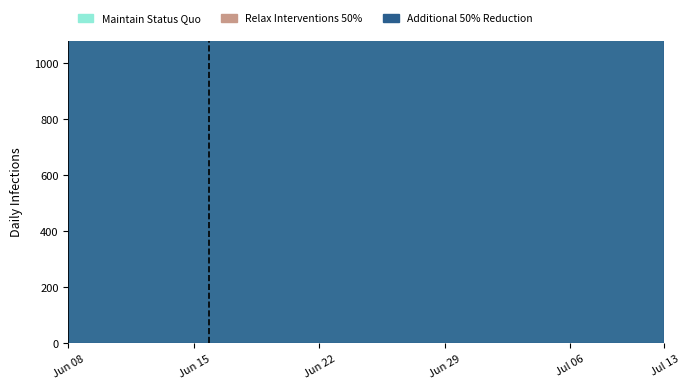

How many data points in Relax Interventions 50% are above 3?

18